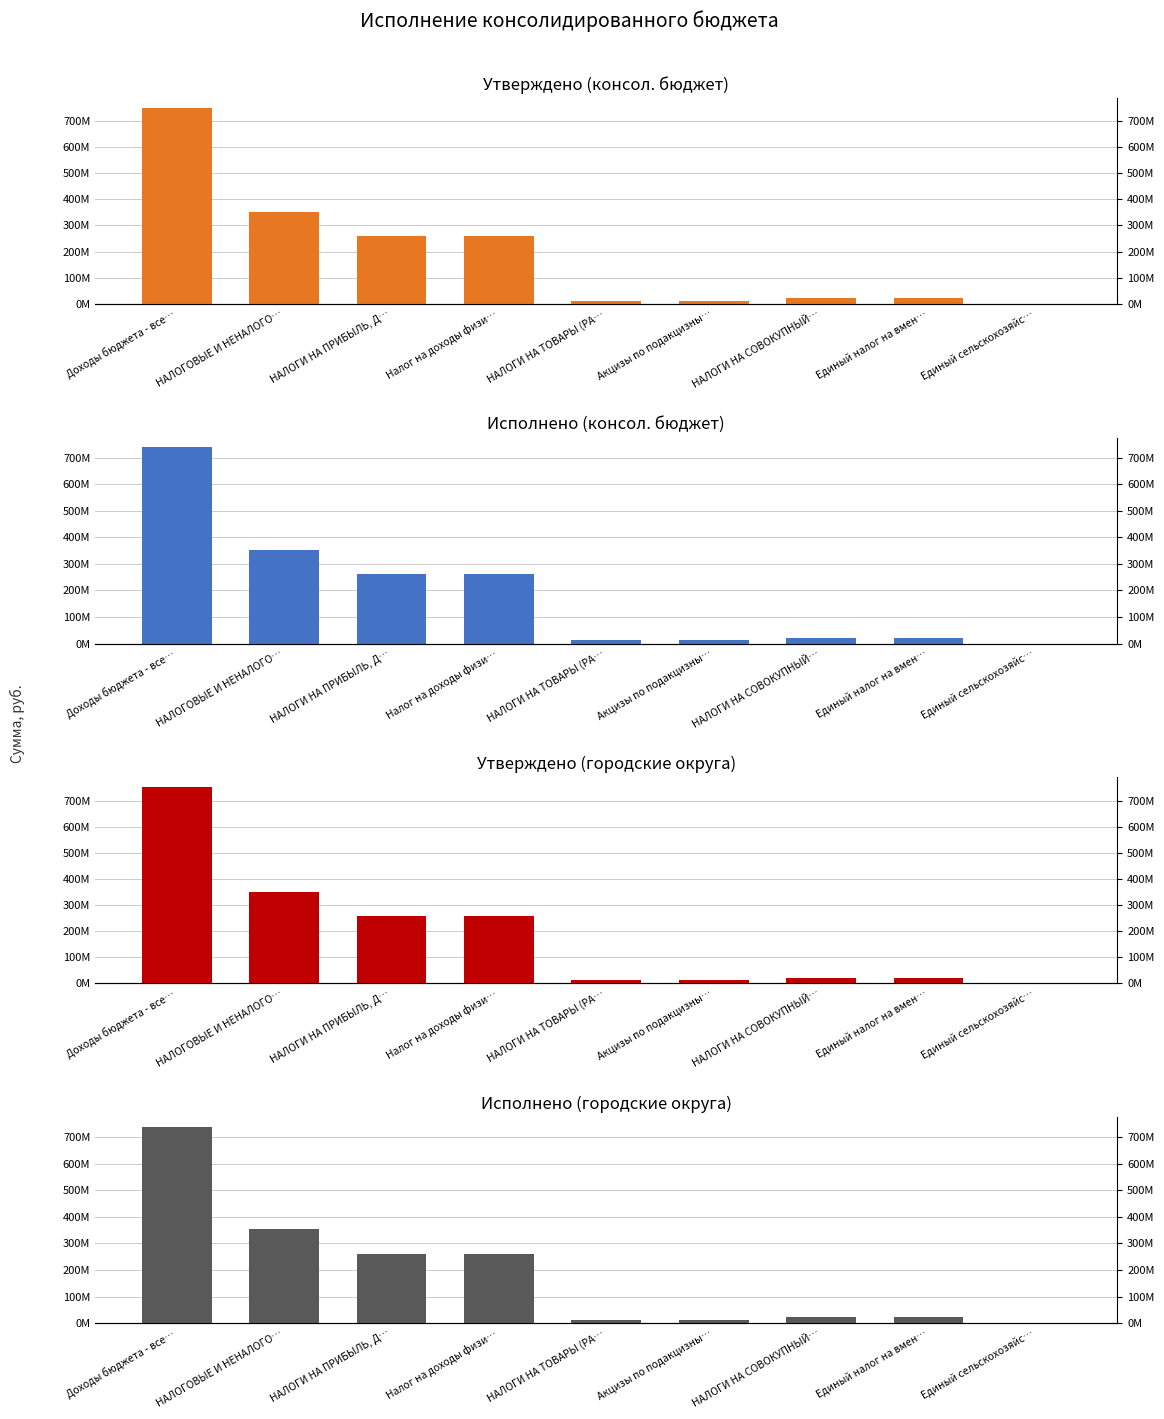

Which series has the largest total across all categories?

Исполнено (консол. бюджет)